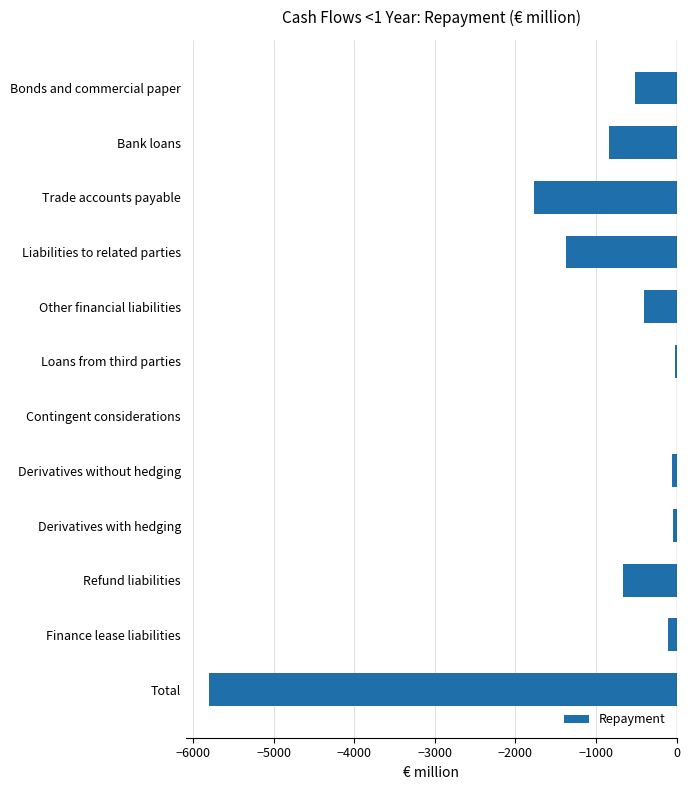

What is the average value?

-966